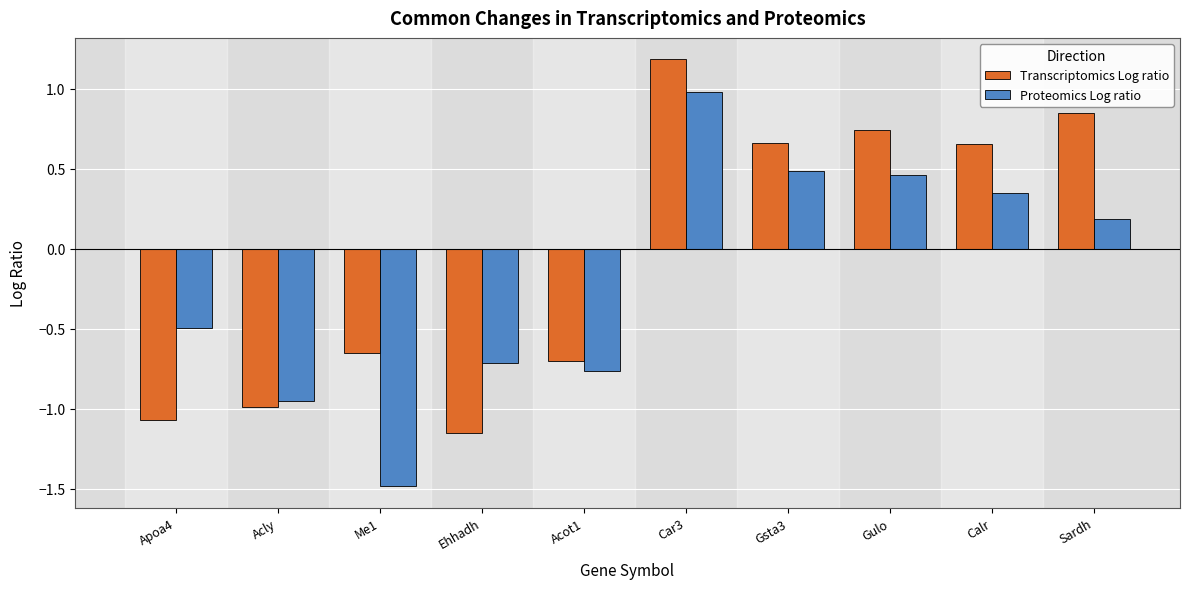

How many bars are there in total?

20